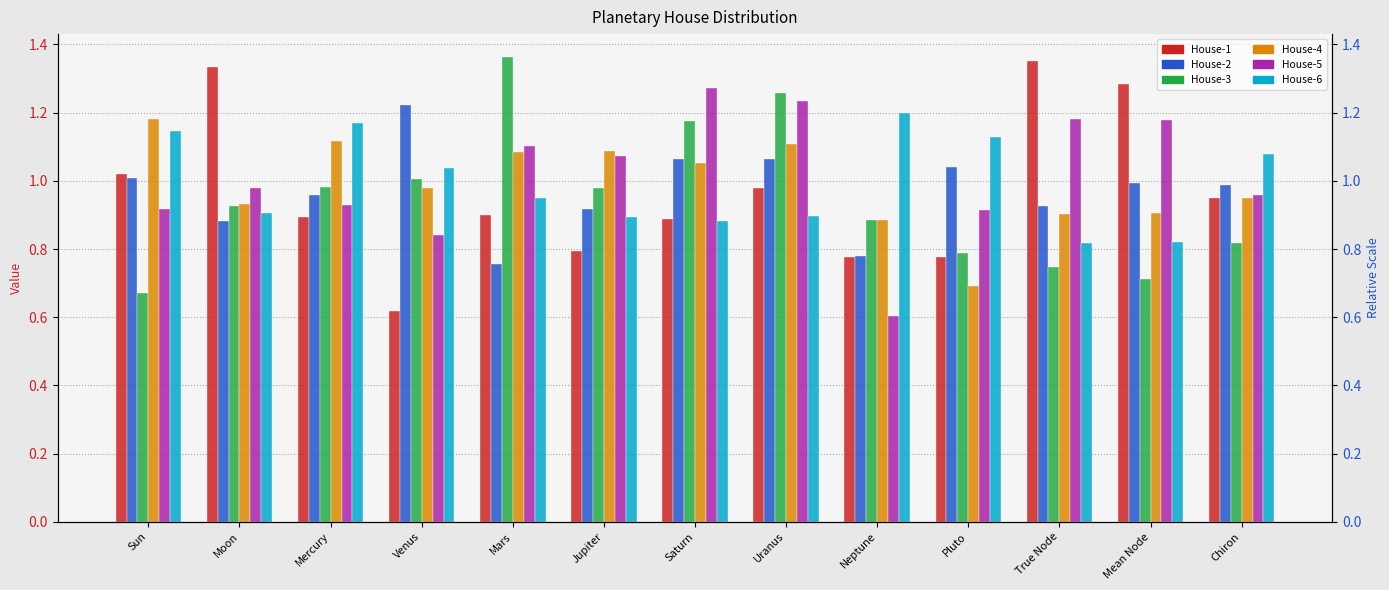

What is the label of the 8th bar from the right?

Jupiter